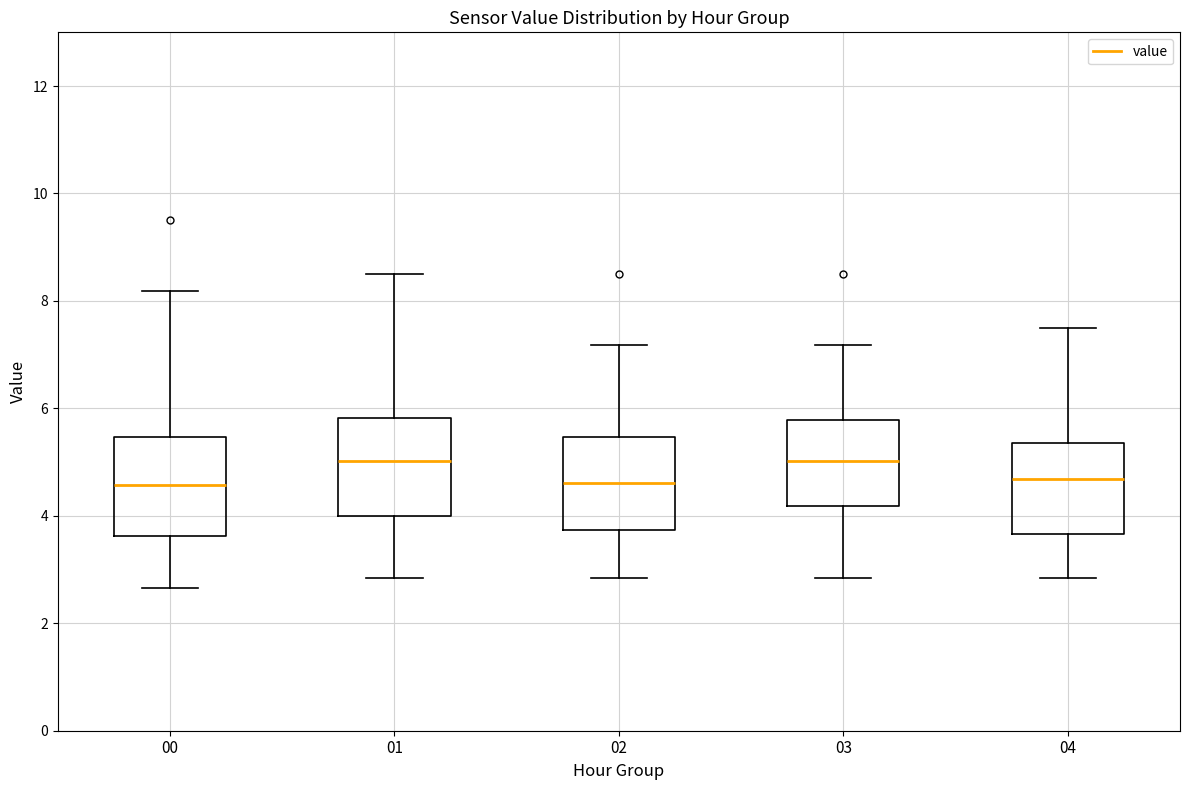

Reading left to right, read every box against the y-axis: the position of its median line, the range the box covers, and the ends of its whiskers. The values are not printed on the chart, so give them approximately, as read against the axis.

00: median 4.6, box 3.6 to 5.4, whiskers 2.6 to 8.2
01: median 5.0, box 4.0 to 5.8, whiskers 2.8 to 8.6
02: median 4.6, box 3.8 to 5.4, whiskers 2.8 to 7.2
03: median 5.0, box 4.2 to 5.8, whiskers 2.8 to 7.2
04: median 4.6, box 3.6 to 5.4, whiskers 2.8 to 7.6